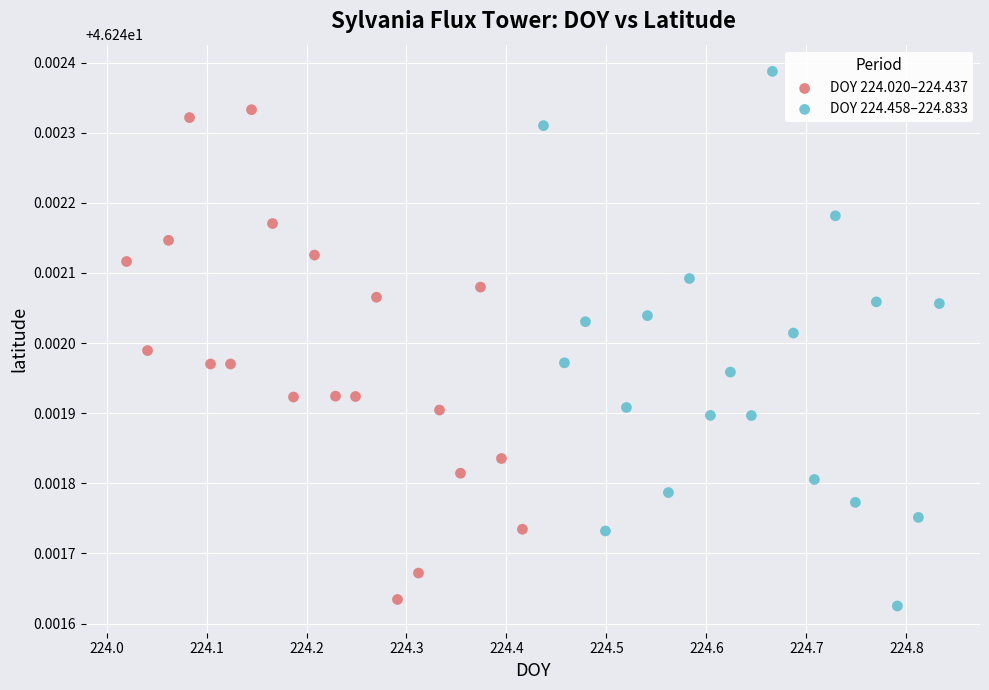

What are all the series names shown in the legend?

DOY 224.020–224.437, DOY 224.458–224.833